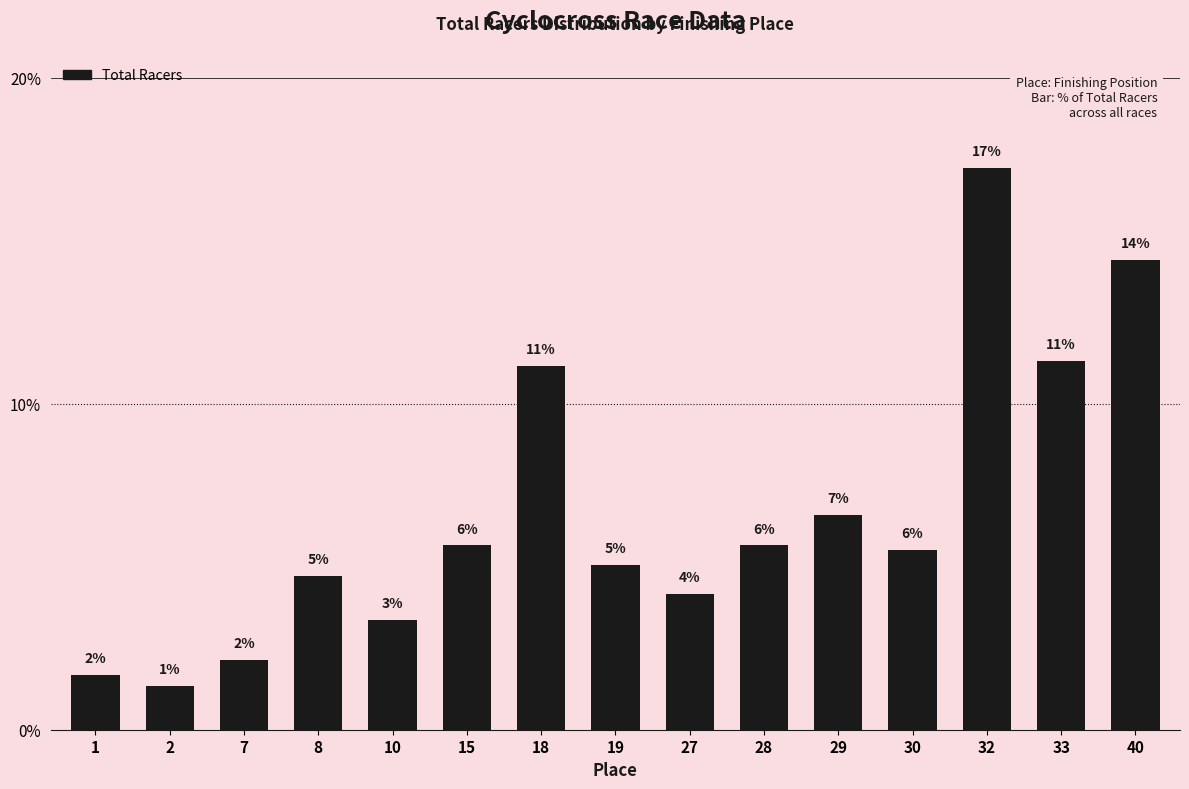

Is it true that the value at 40 is 14.4?

True